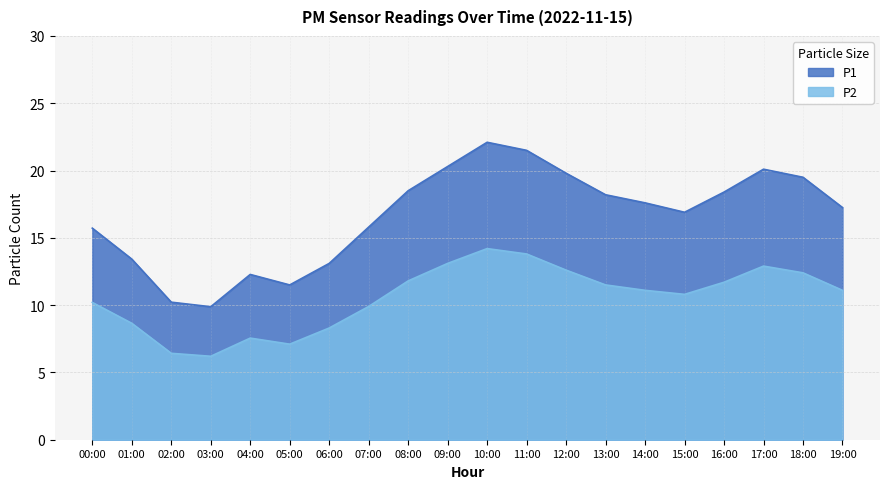

Between 08:00 and 14:00, which is larger?

08:00